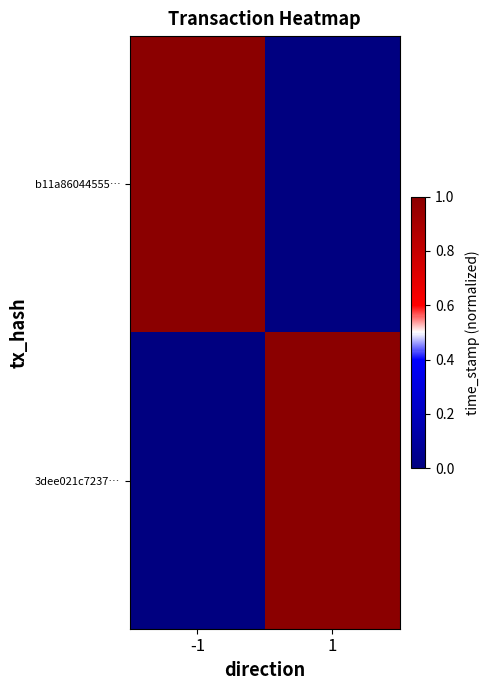

Which series has the largest total across all categories?

b11a86044555…